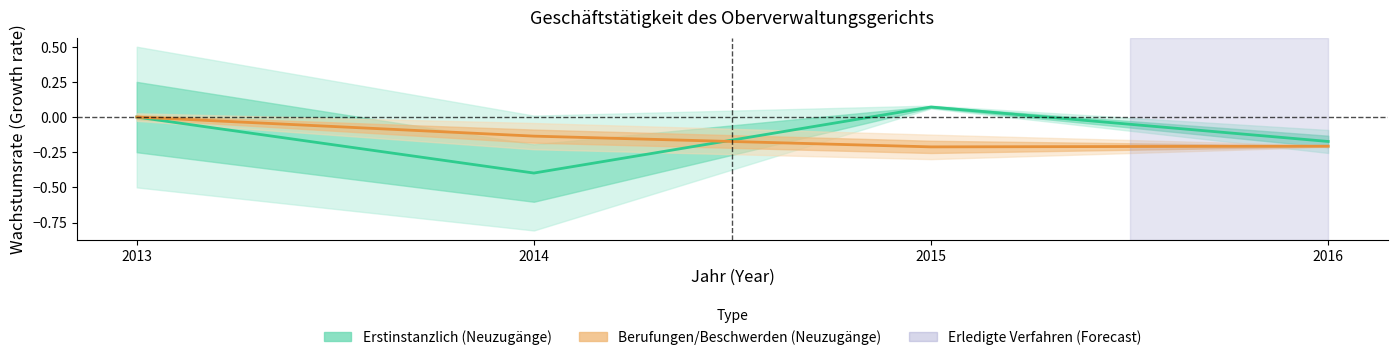

Reading left to right, what are all the values shown in this chart?

Erstinstanzliche Hauptverfahren (Neuzugänge): 2013=0.0	2014=-0.4	2015=0.1	2016=-0.2
Berufungen/Beschwerden (Neuzugänge): 2013=0.0	2014=-0.1	2015=-0.2	2016=-0.2